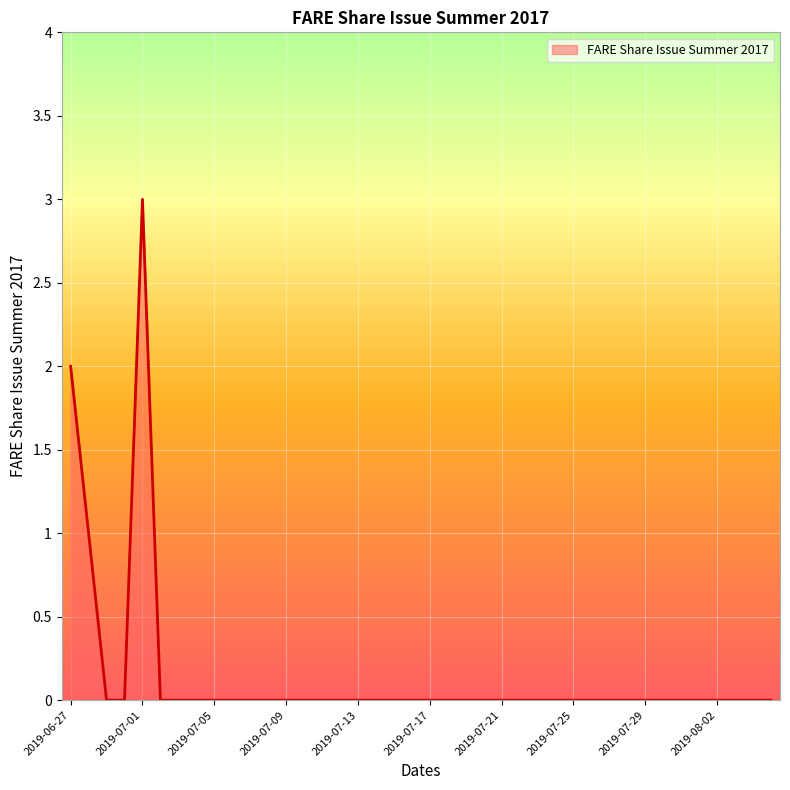

What is the greatest value displayed?

3